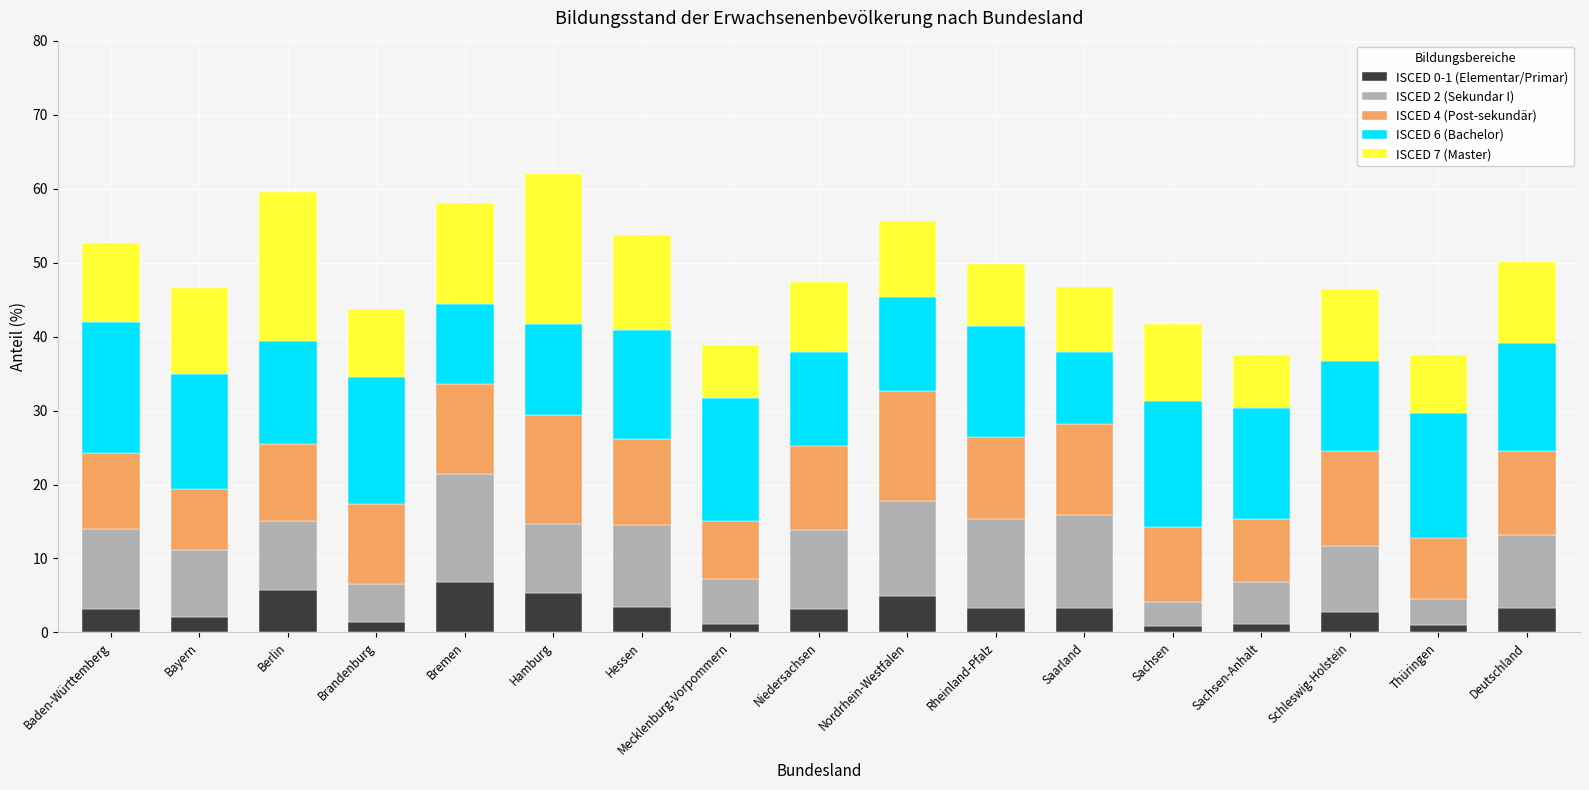

True or false: ISCED 0-1 (Elementar/Primar) has a value of 6.8 at Bremen.

True